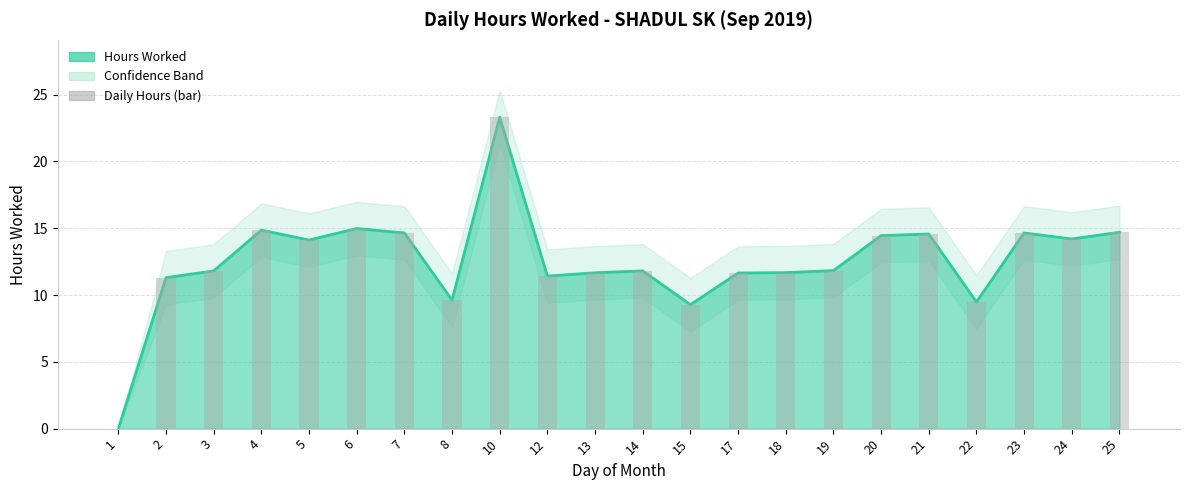

What is the difference between the second highest and second lowest values in the Daily Hours (bar) series?

5.7